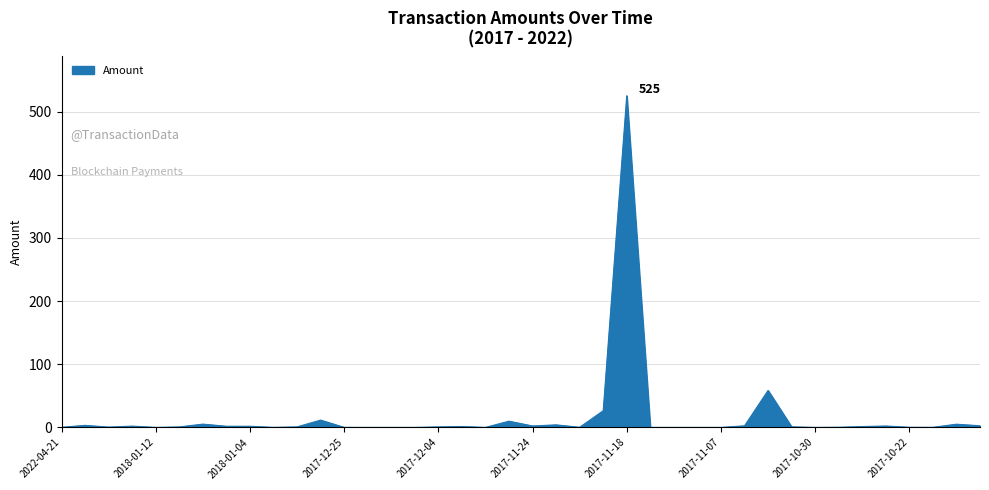

What is the difference between the maximum and minimum values?

525.2